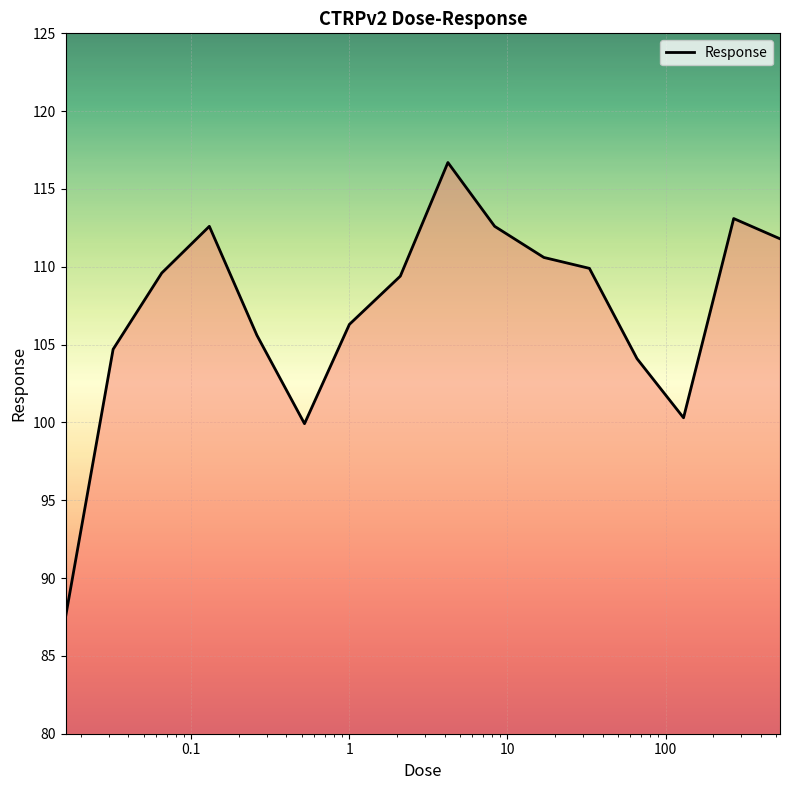

What is the average value?

107.2